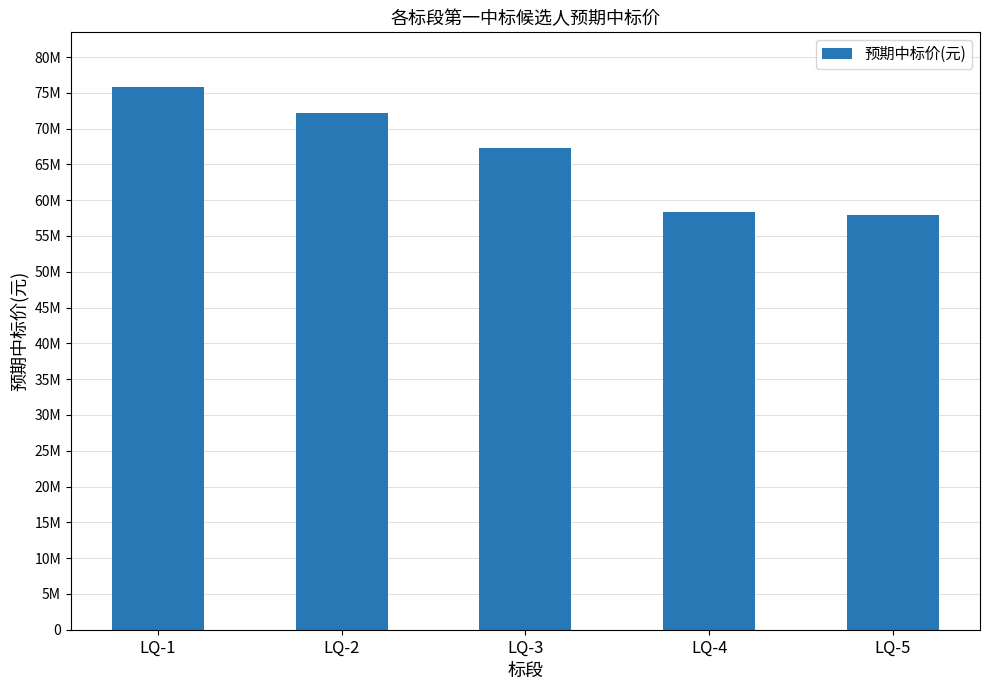

Where does the data first go above 67272920?

LQ-1